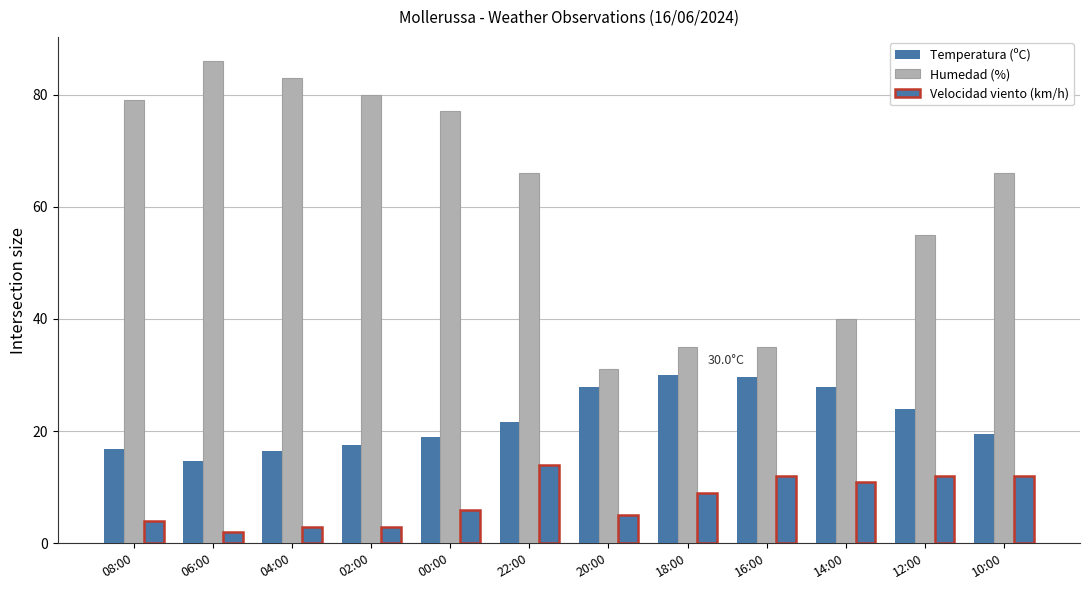

At which label is Humedad (%) closest to 58?

12:00